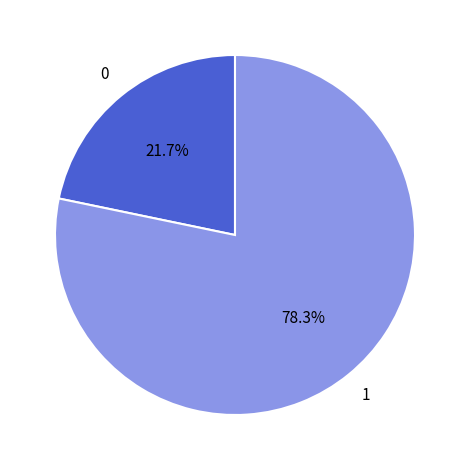

Does any single category account for the majority?

Yes